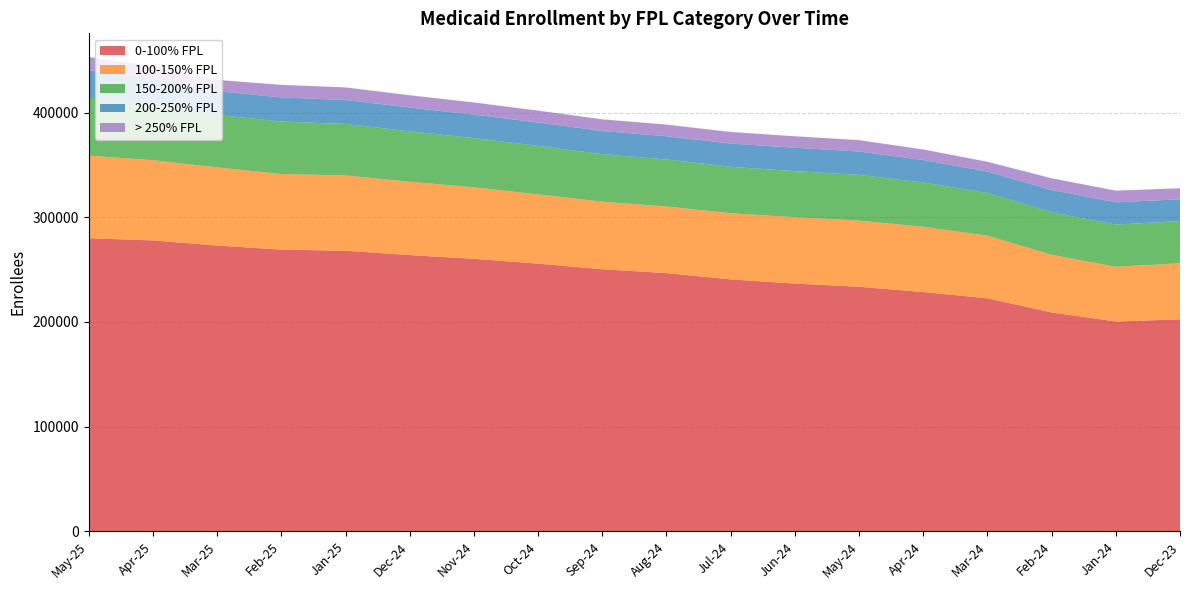

Reading left to right, list all the values displayed in this chart.

0-100% FPL: 279978	277911	273046	269118	268042	263917	260328	255717	250397	246689	240703	236707	233645	228601	222626	209146	200438	202565
100-150% FPL: 78886	76645	74562	72268	71861	70049	68302	66181	64512	63619	63159	63399	63201	62309	59805	55023	52311	53469
150-200% FPL: 55438	53239	50136	50044	49242	48125	46990	46276	45345	44890	44354	43974	43600	42361	40763	40576	40287	40292
200-250% FPL: 26006	24774	22823	22996	22876	22686	22462	22328	22122	22219	22199	22347	22363	21420	20496	21326	21262	20850
> 250% FPL: 12734	11748	10645	12078	12027	11791	11573	11382	11173	11094	11091	10945	10855	10096	9318	11165	11133	10578